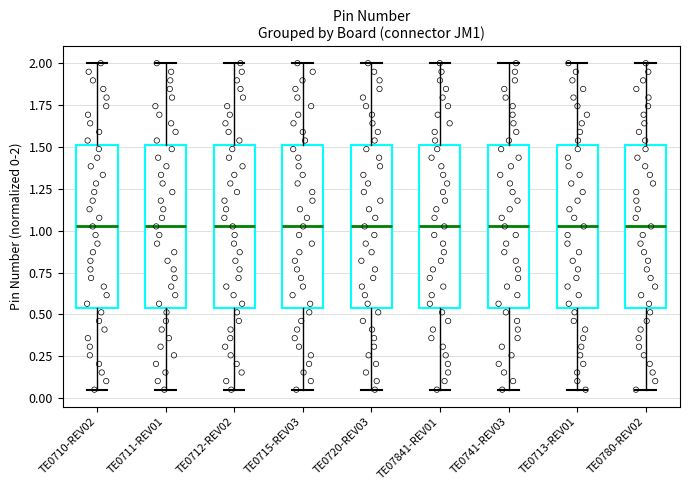

Reading left to right, read every box against the y-axis: the position of its median line, the range the box covers, and the ends of its whiskers. The values are not printed on the chart, so give them approximately, as read against the axis.

TE0710-REV02: median 1.05, box 0.55 to 1.50, whiskers 0.05 to 2.00
TE0711-REV01: median 1.05, box 0.55 to 1.50, whiskers 0.05 to 2.00
TE0712-REV02: median 1.05, box 0.55 to 1.50, whiskers 0.05 to 2.00
TE0715-REV03: median 1.05, box 0.55 to 1.50, whiskers 0.05 to 2.00
TE0720-REV03: median 1.05, box 0.55 to 1.50, whiskers 0.05 to 2.00
TE07841-REV01: median 1.05, box 0.55 to 1.50, whiskers 0.05 to 2.00
TE0741-REV03: median 1.05, box 0.55 to 1.50, whiskers 0.05 to 2.00
TE0713-REV01: median 1.05, box 0.55 to 1.50, whiskers 0.05 to 2.00
TE0780-REV02: median 1.05, box 0.55 to 1.50, whiskers 0.05 to 2.00